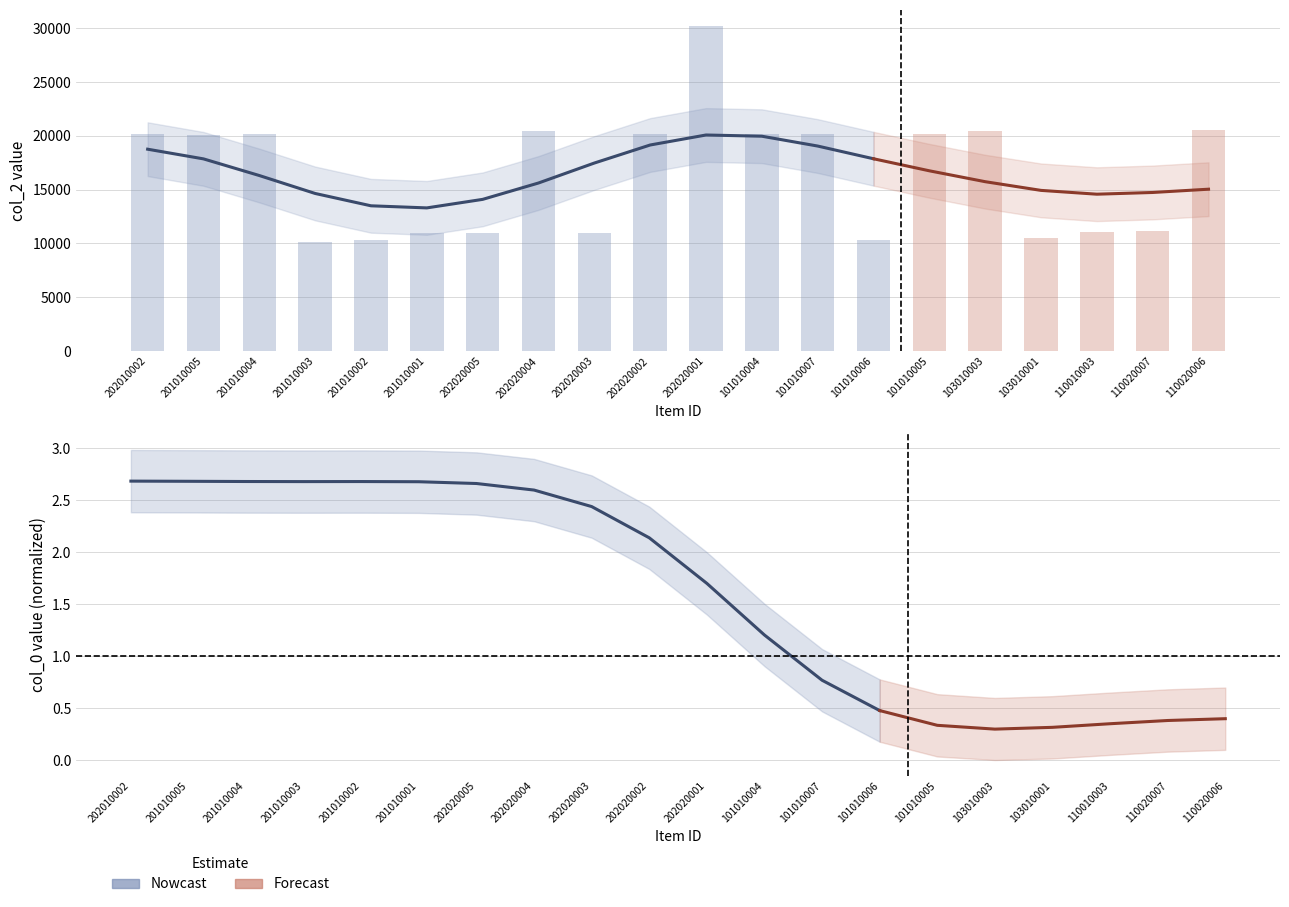

What is the difference between the maximum and second lowest values?

19900